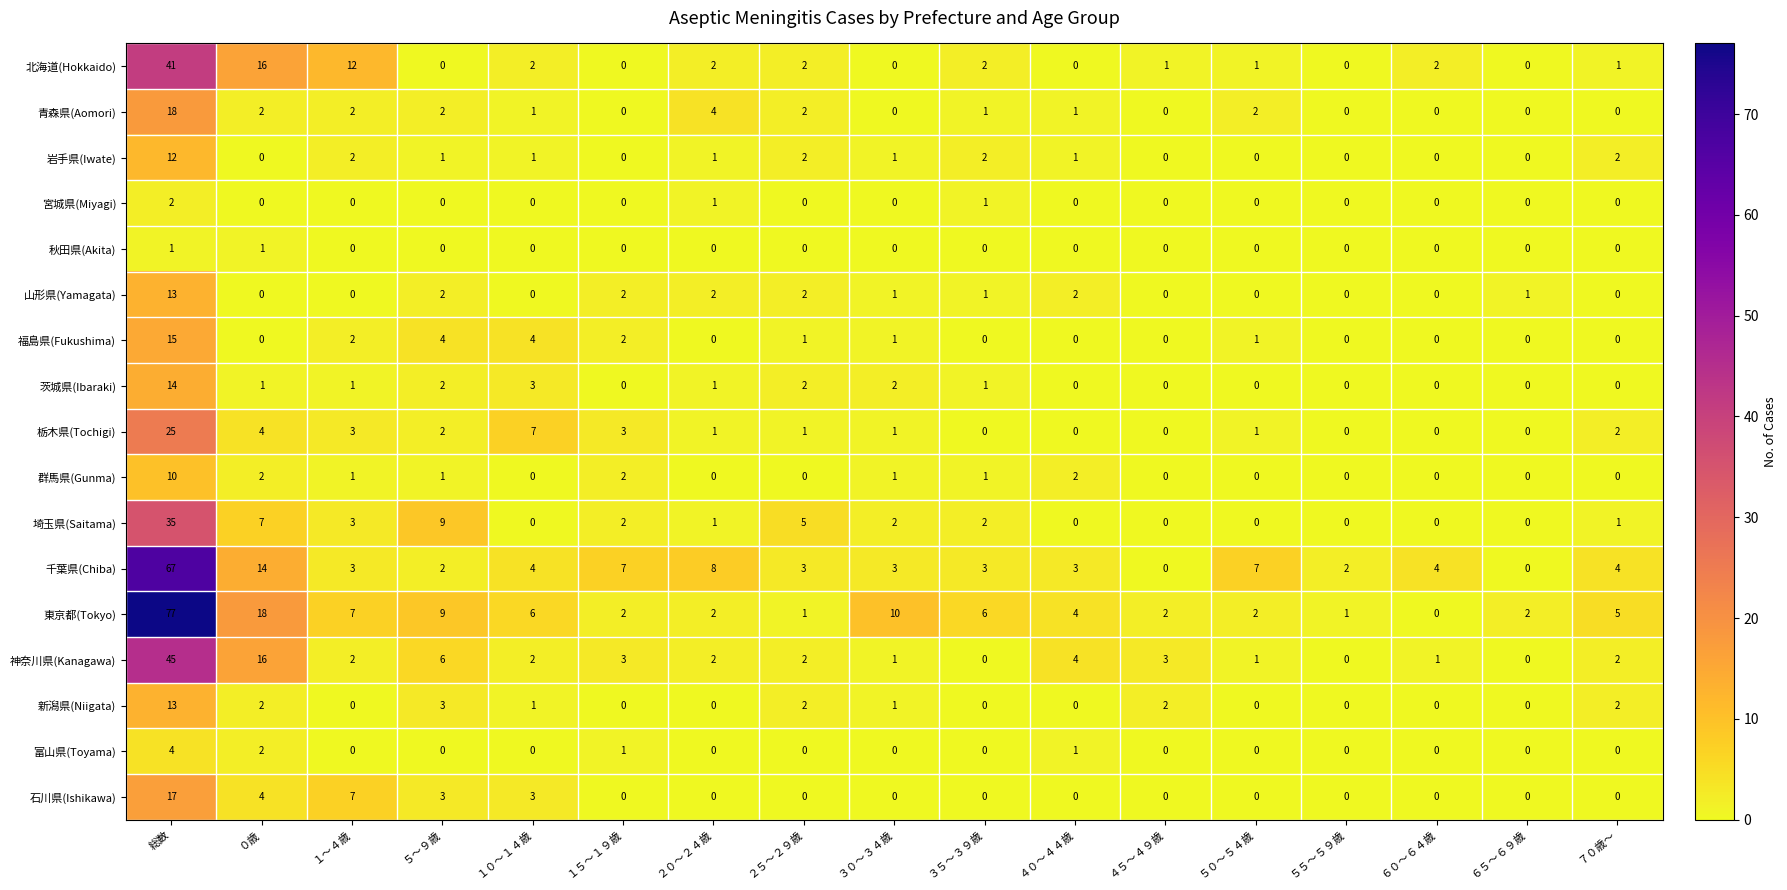

What is the sum of the 青森県(Aomori) values at ０歳 and ４０～４４歳?

3